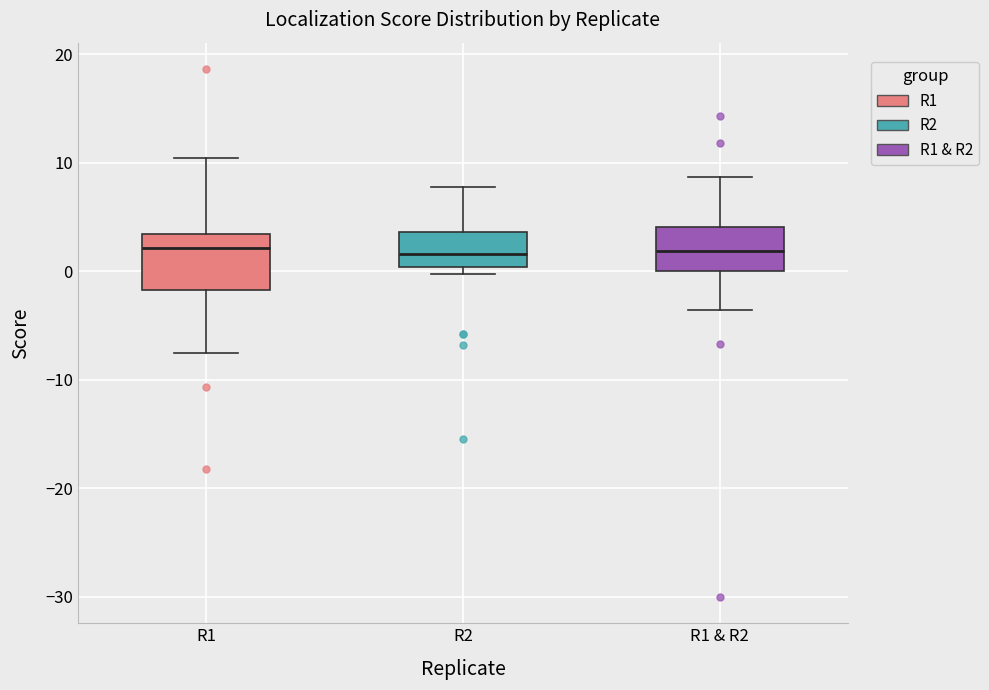

Where does the lower whisker of the box for R1 & R2 end on the y-axis? The values are not printed on the chart, so give them approximately, as read against the axis.

-4